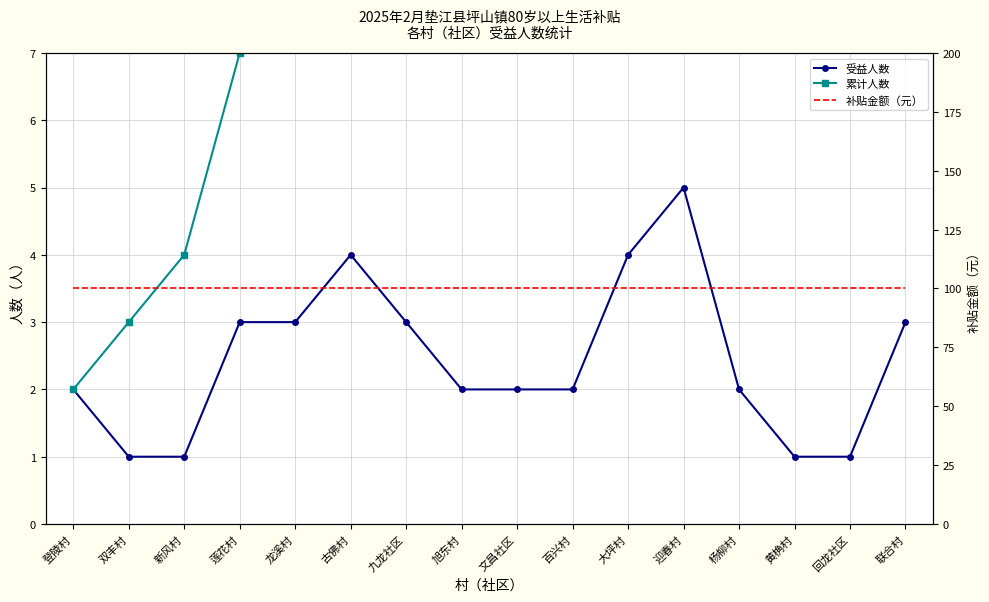

What are all the series names shown in the legend?

受益人数, 累计人数, 补贴金额（元）